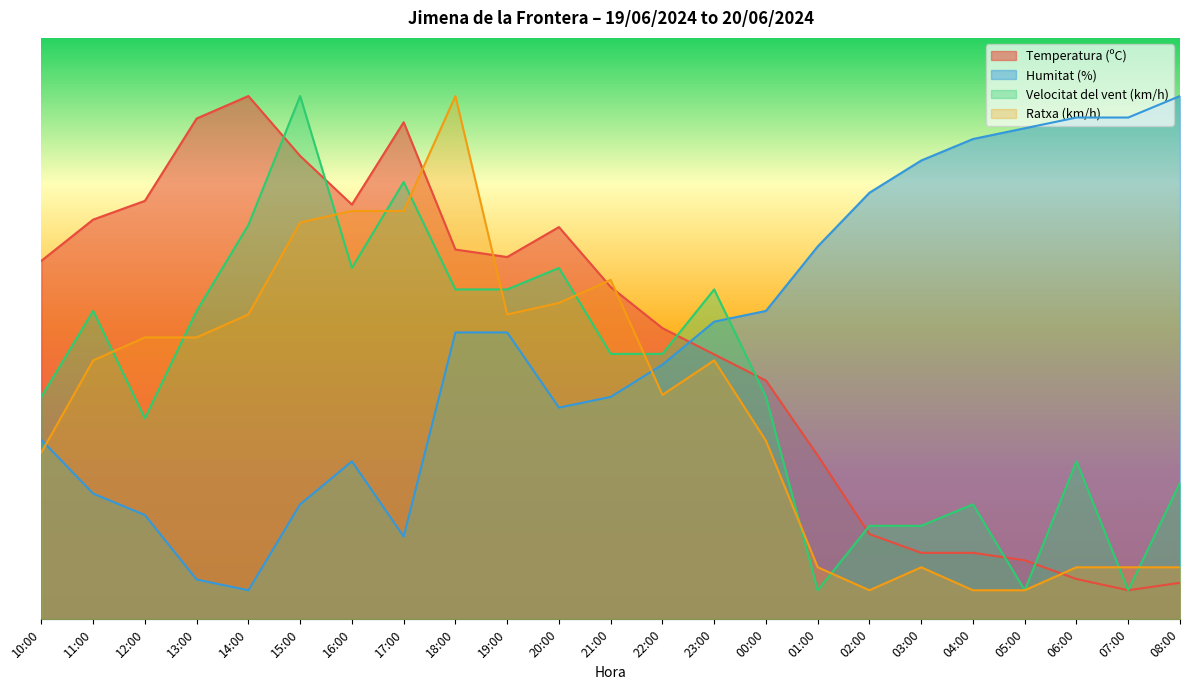

True or false: Humitat (%) has more than 1 interior local peaks.

False